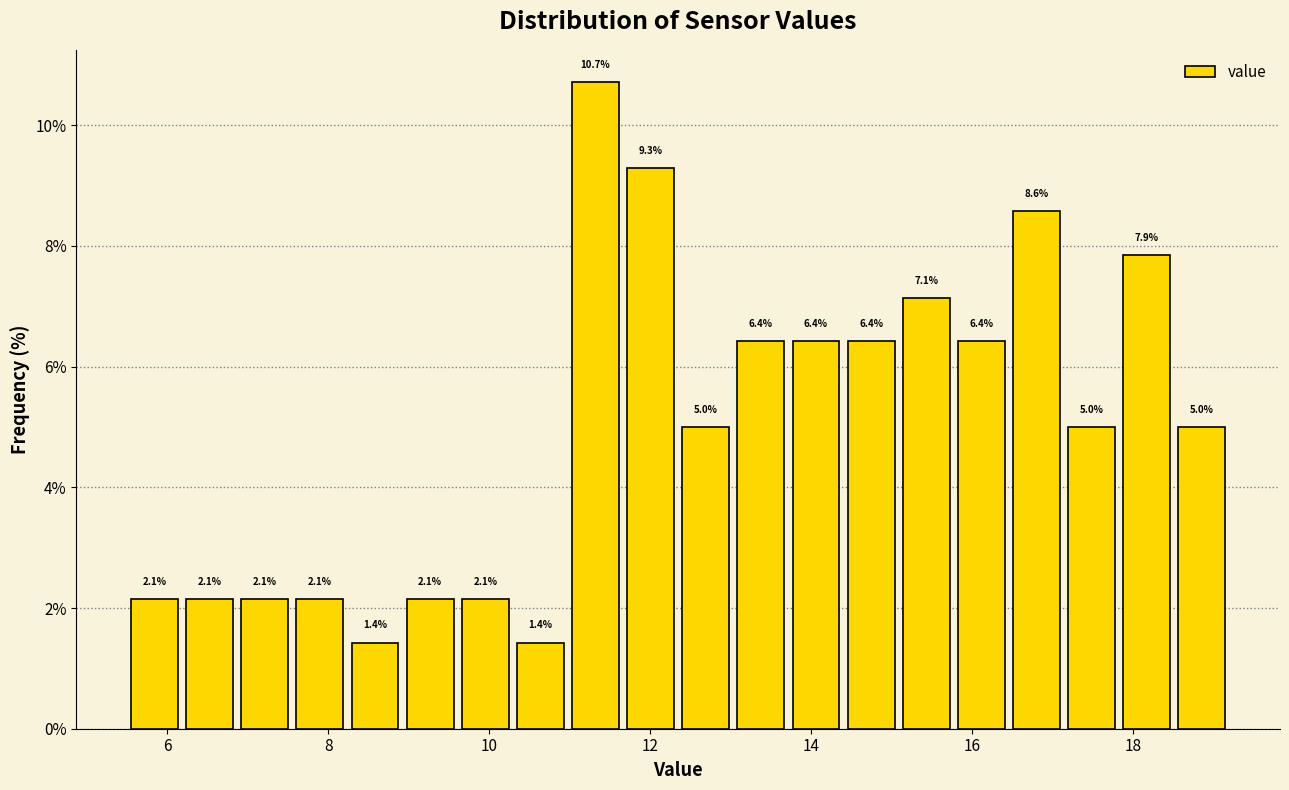

Around what value on the x-axis is the tallest bar? Give the approximate position of its centre, as read against the axis.

11.4